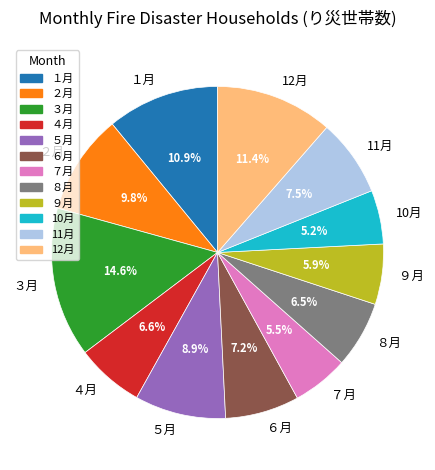

True or false: 10月 accounts for 5% of the total.

True